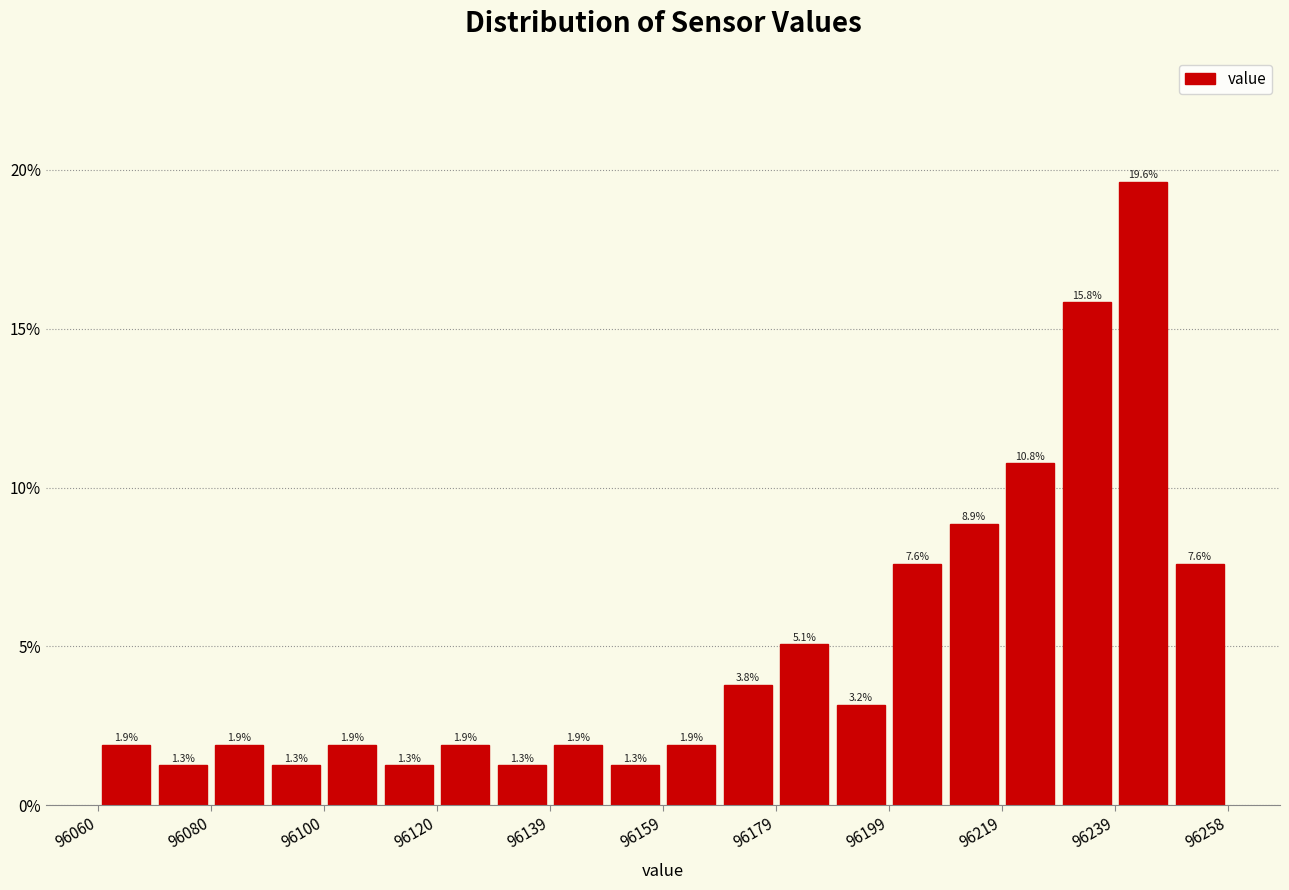

Reading left to right, list every bar in this chart as the range it spans on the x-axis followed by its height. The bar edges are not printed on the chart, so give them approximately, as read against the axis.

96060 to 96070: 1.9
96070 to 96080: 1.3
96080 to 96090: 1.9
96090 to 96100: 1.3
96100 to 96110: 1.9
96110 to 96120: 1.3
96120 to 96130: 1.9
96130 to 96140: 1.3
96140 to 96150: 1.9
96150 to 96160: 1.3
96160 to 96170: 1.9
96170 to 96180: 3.8
96180 to 96188: 5.1
96188 to 96198: 3.2
96198 to 96208: 7.6
96208 to 96218: 8.9
96218 to 96228: 10.8
96228 to 96238: 15.8
96238 to 96248: 19.6
96248 to 96258: 7.6